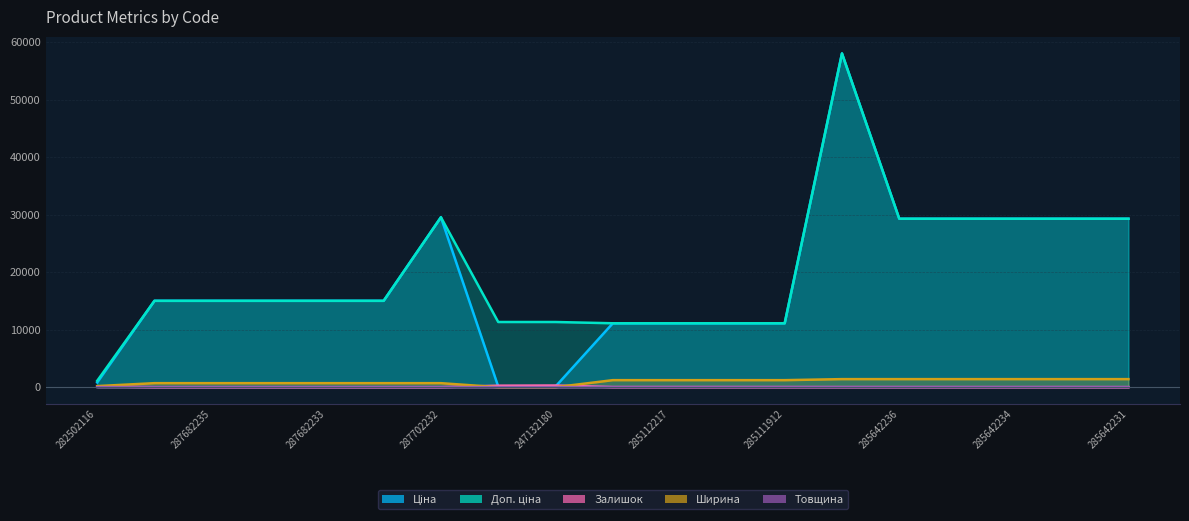

What is the value of the Ціна point at the 6th from the left?

15019.2